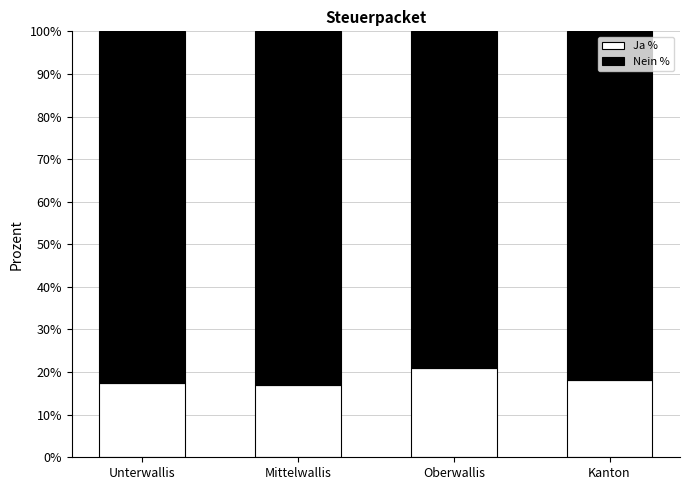

The value of Ja % at Mittelwallis is 16.9. True or false?

True